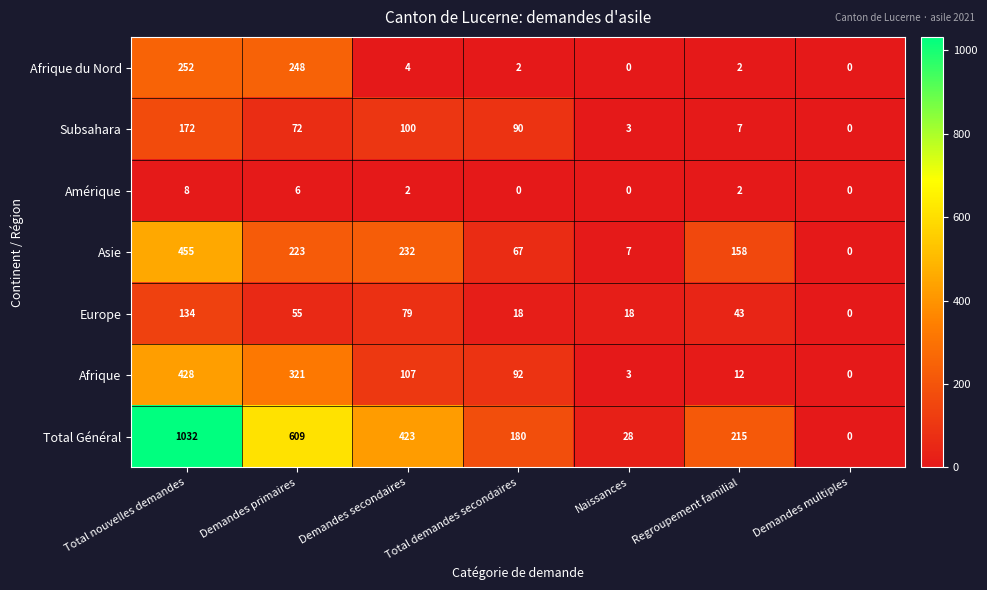

At which label does Asie first exceed 158?

Total nouvelles demandes